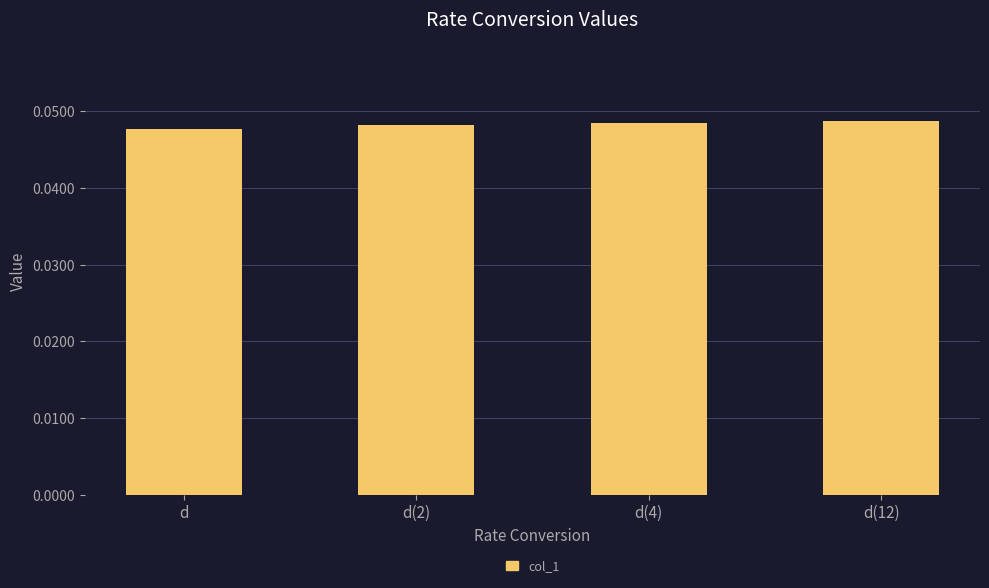

What is the sum of all values?

0.2